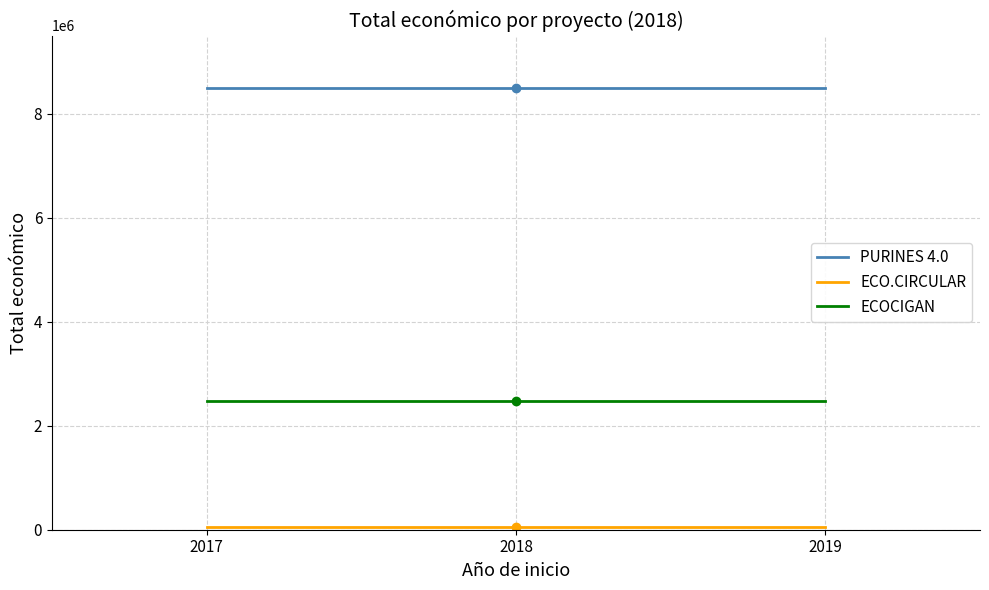

Is the value of ECOCIGAN at 2019 greater than the value of PURINES 4.0 at 2019?

No